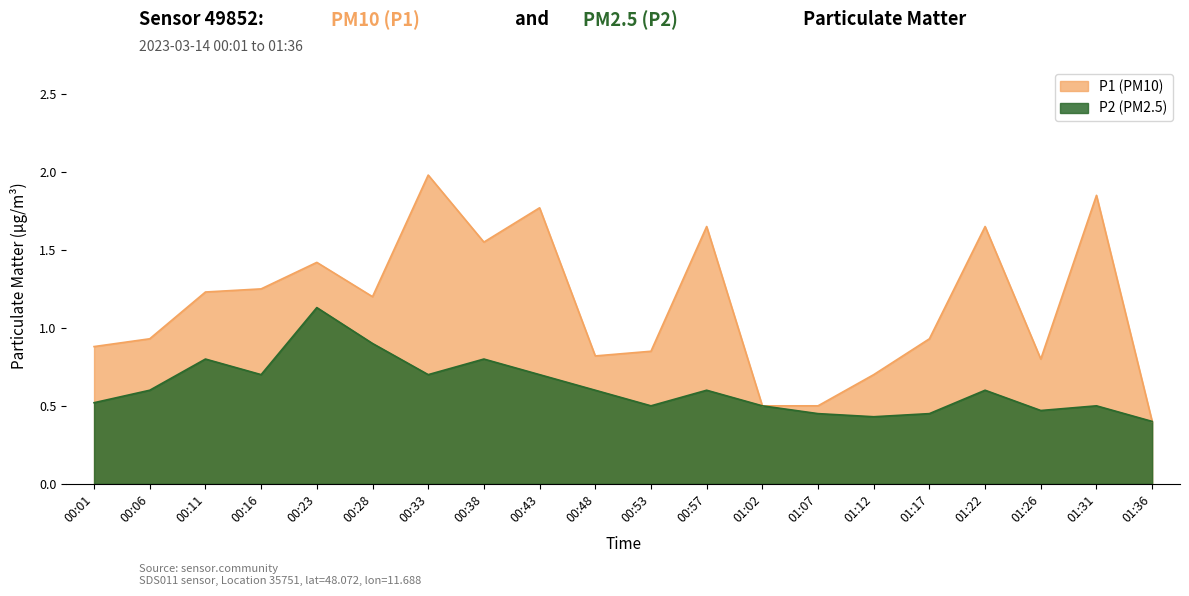

Which series has the largest range (max minus min)?

P1